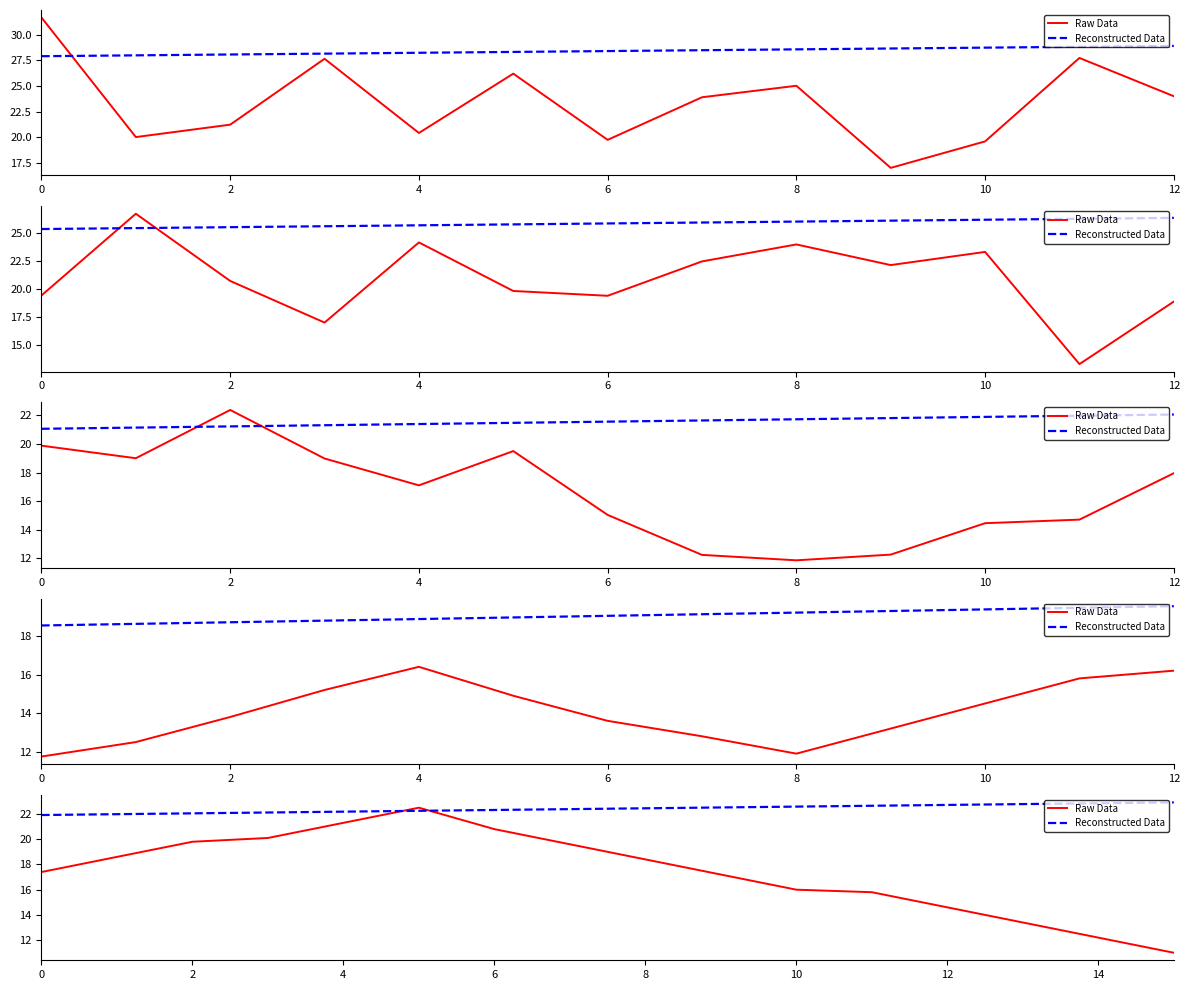

After their last crossing, which series has the higher values: Raw Data or Reconstructed Data?

Reconstructed Data